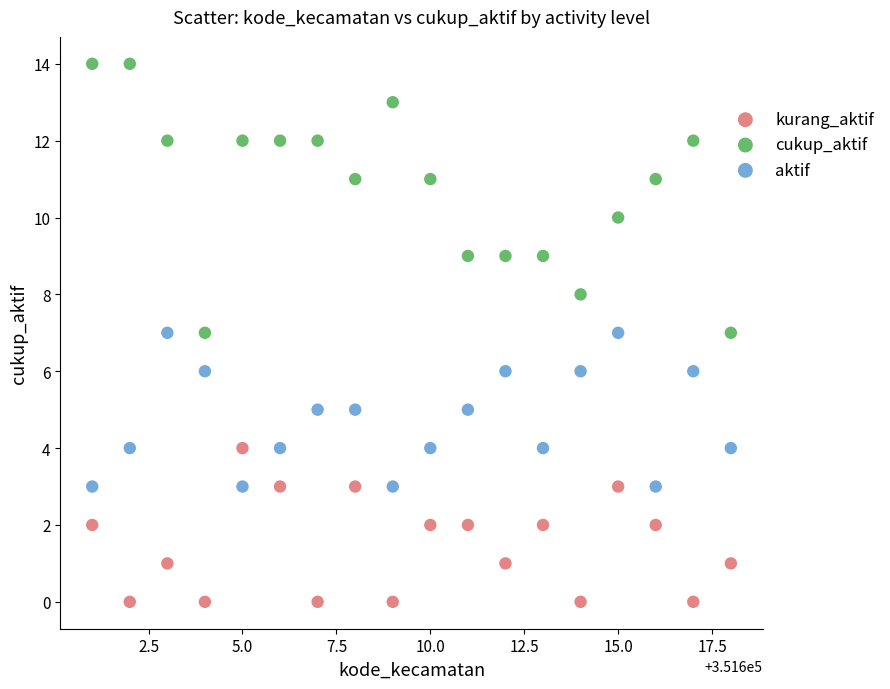

What are all the series names shown in the legend?

kurang_aktif, cukup_aktif, aktif